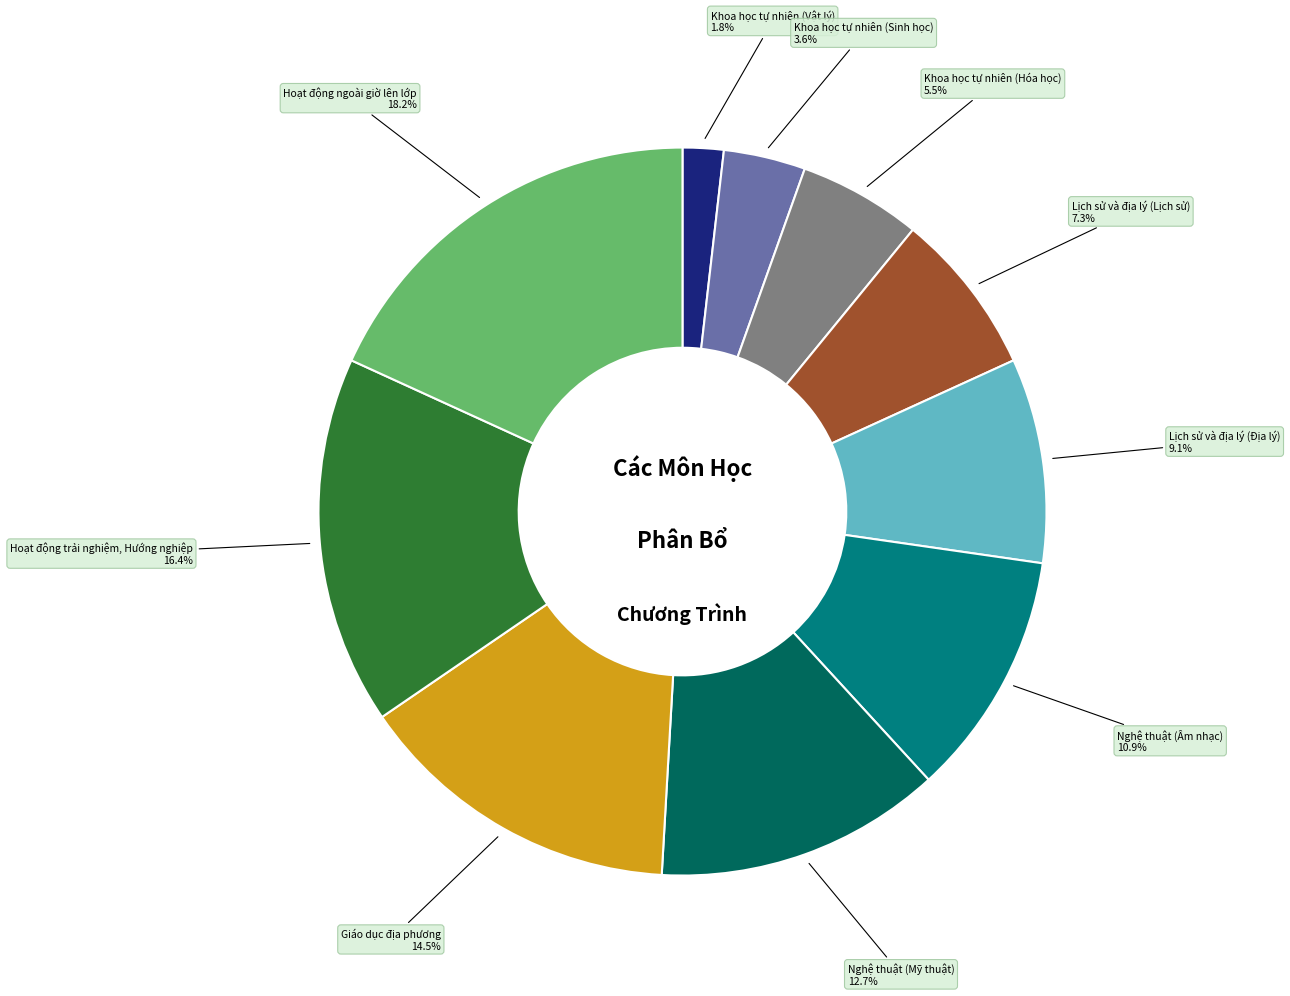

Is there any slice that represents more than half of the pie?

No